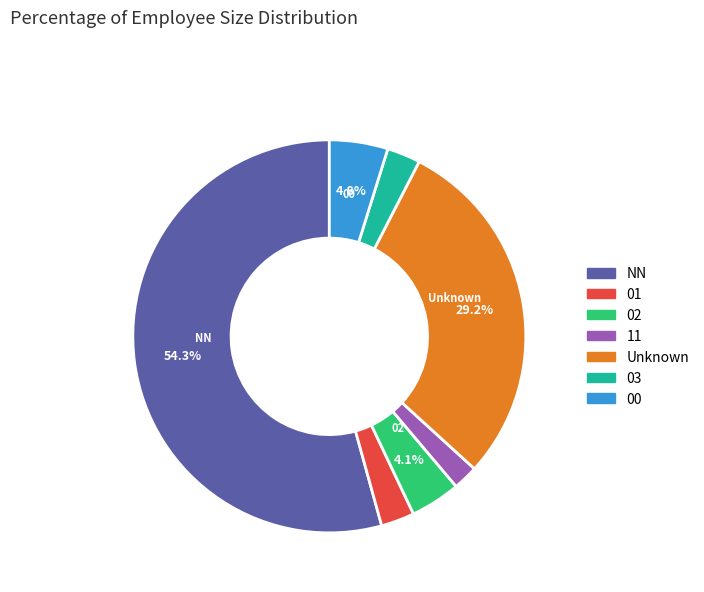

Is there any slice that represents more than half of the pie?

Yes